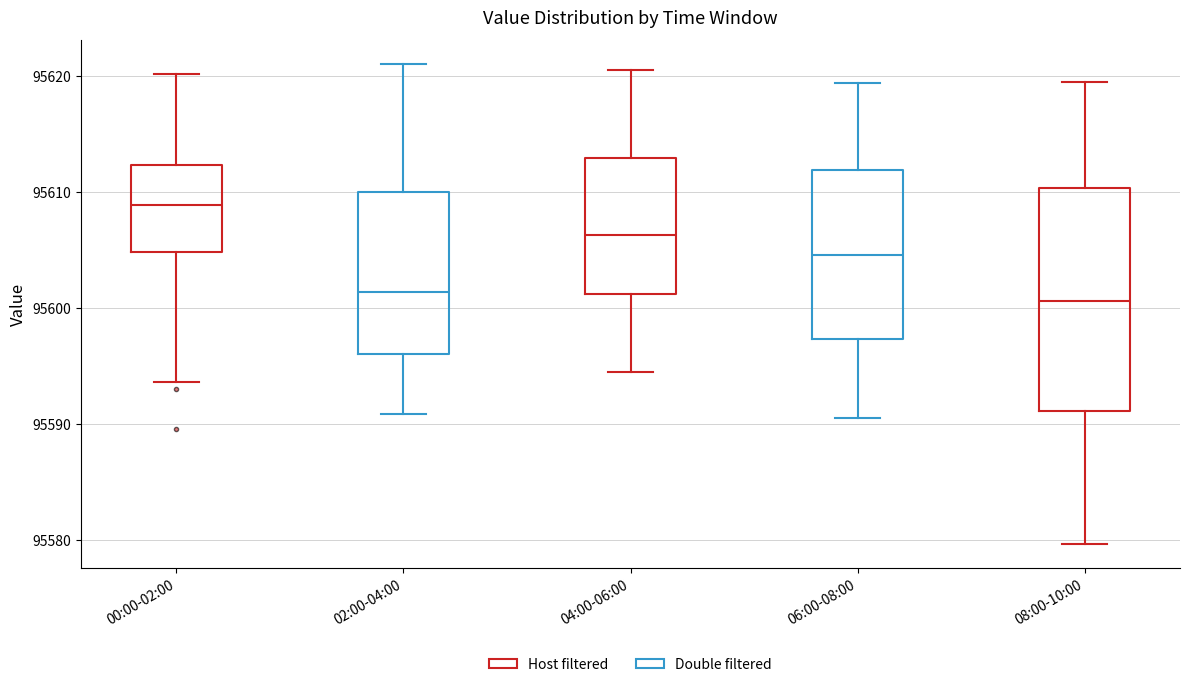

Comparing the boxes themselves (not the whiskers), which one is the tallest?

08:00-10:00